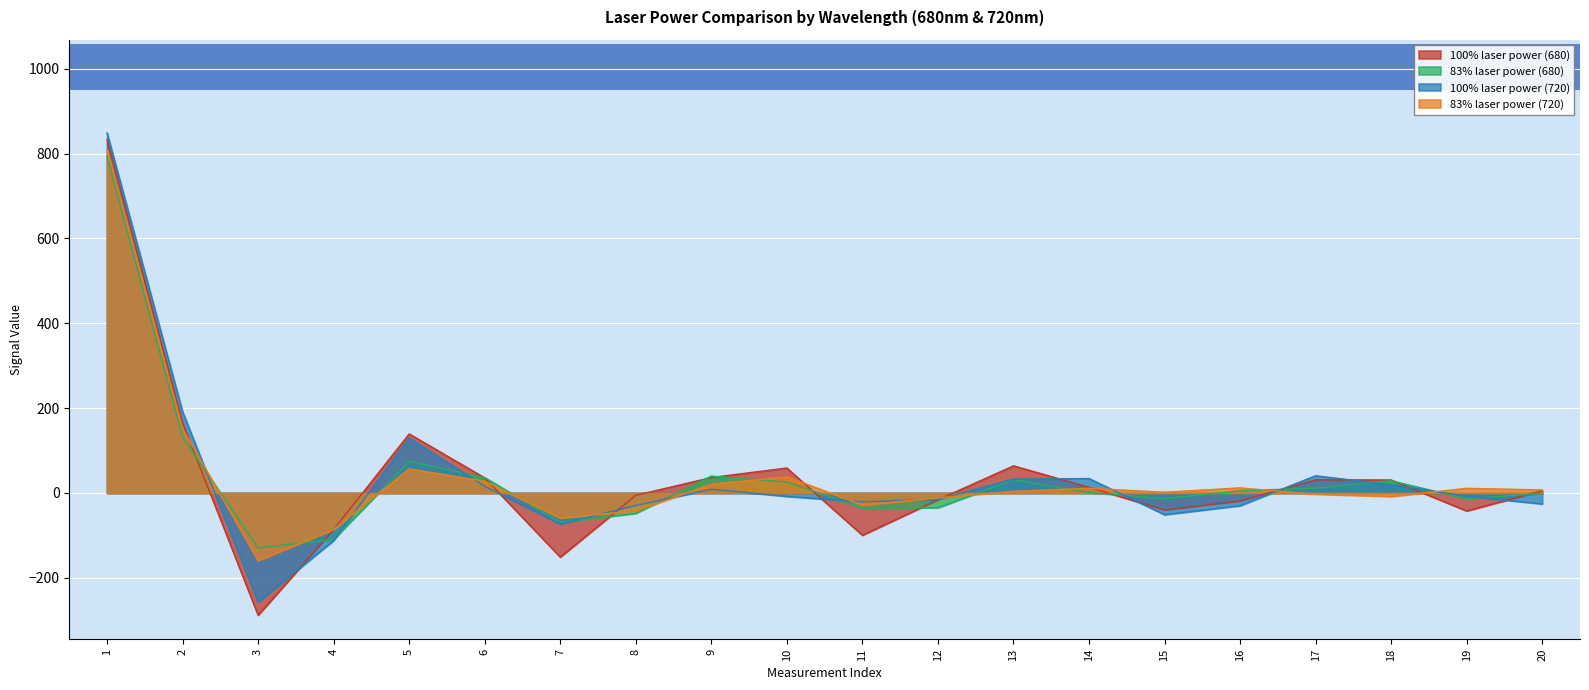

Which series has the widest spread of values?

100% laser power (680)